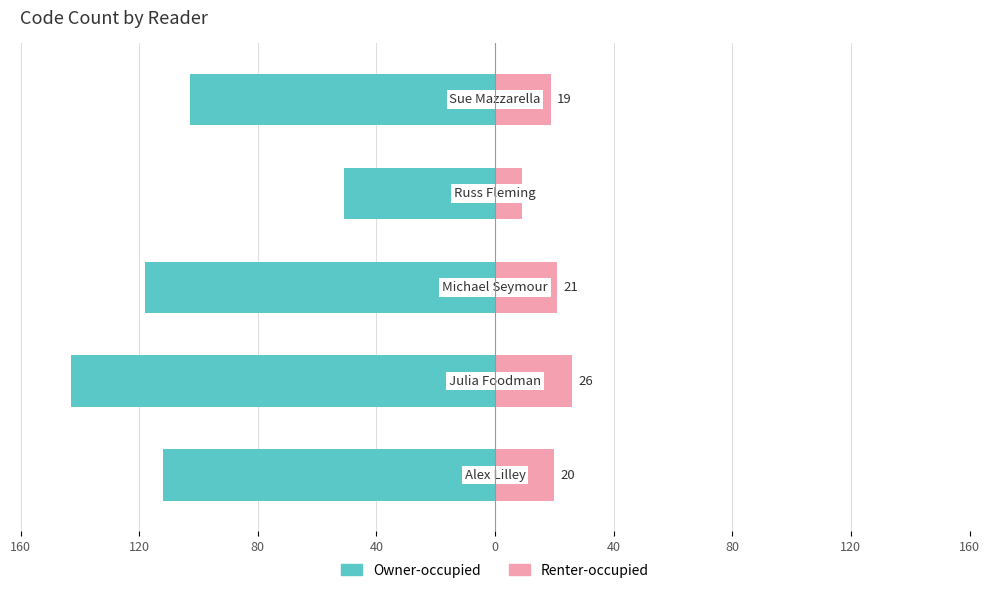

Between 80 and 120, which series saw the biggest shift?

Owner-occupied